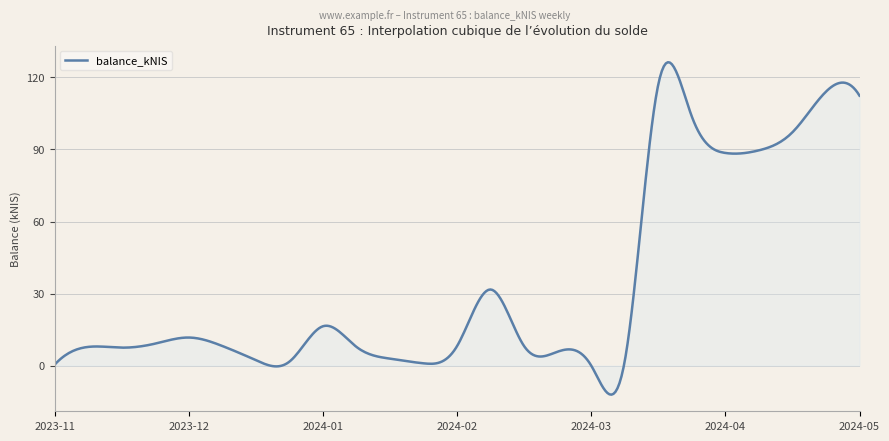

What is the difference between the maximum and minimum values?

138.4